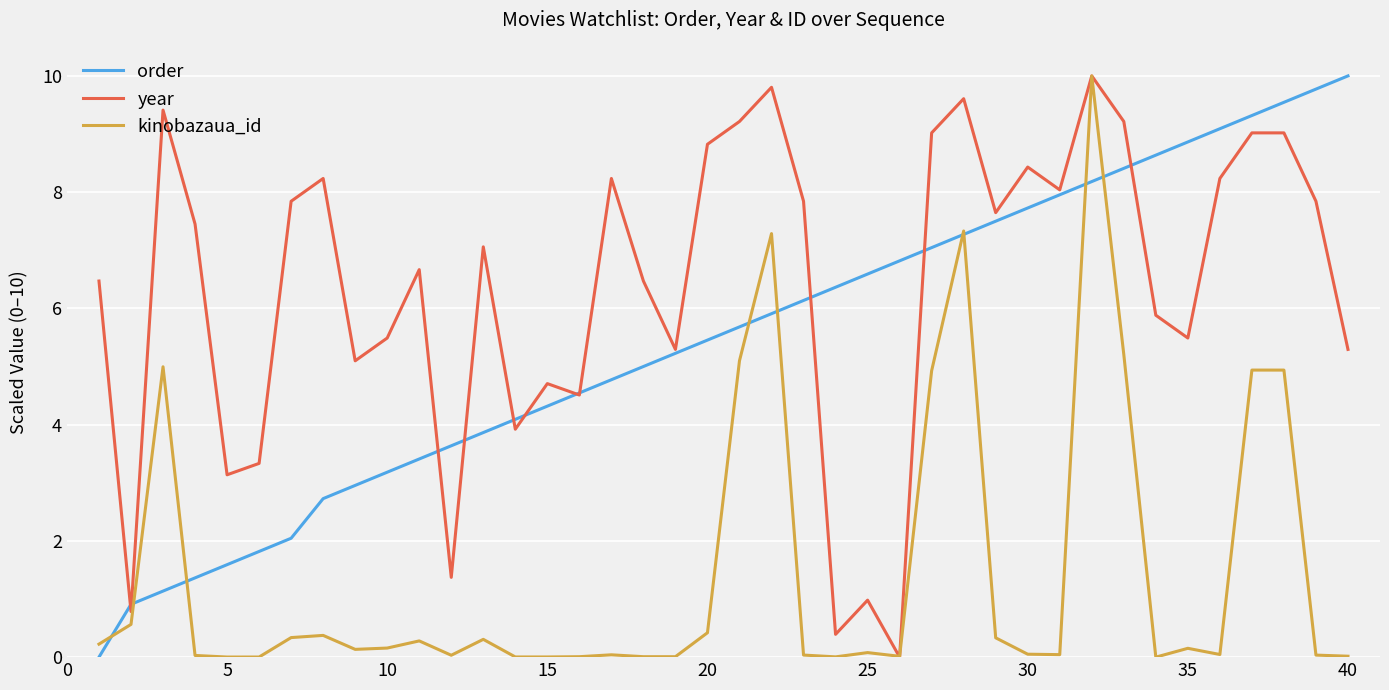

Which series has the largest total across all categories?

year